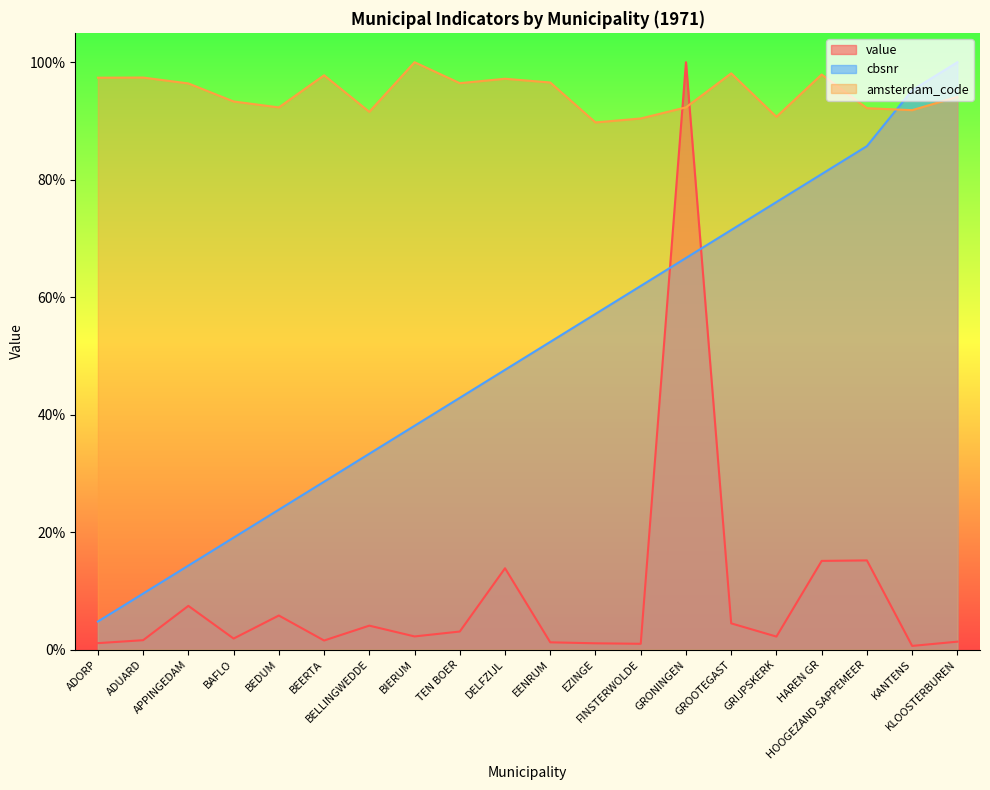

What is the label of the 20th point from the right?

ADORP